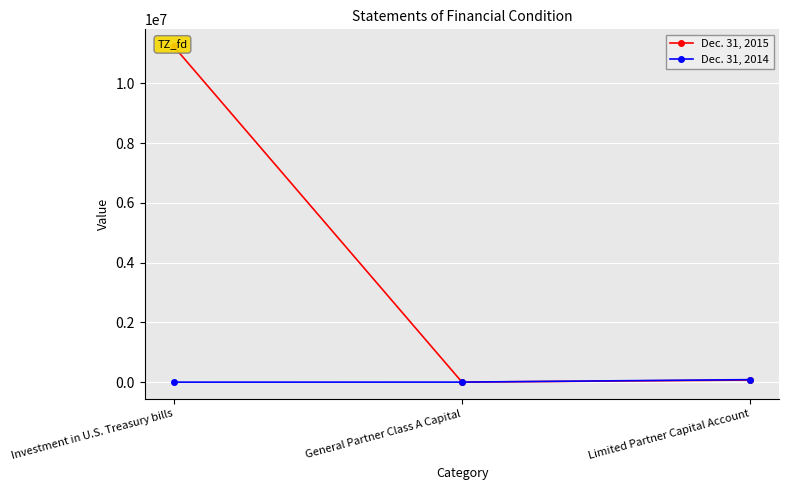

What is the difference between the maximum and second lowest values in the Dec. 31, 2014 series?

82755.1